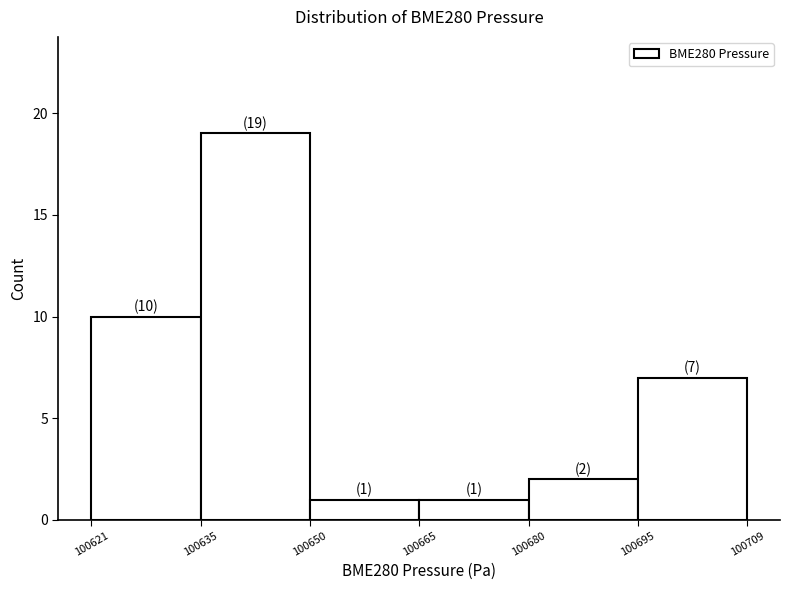

Over which range of the x-axis is the bar tallest?

100635 to 100650